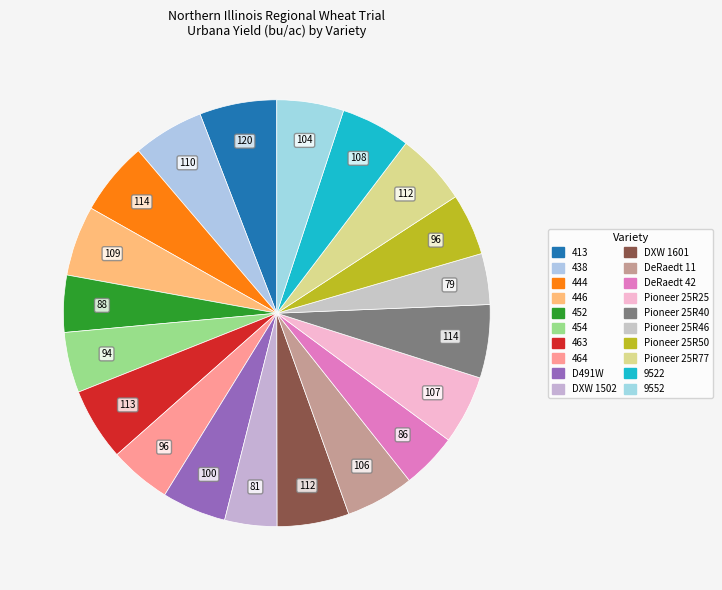

What is the change in value from D491W to Pioneer 25R50?

-3.8